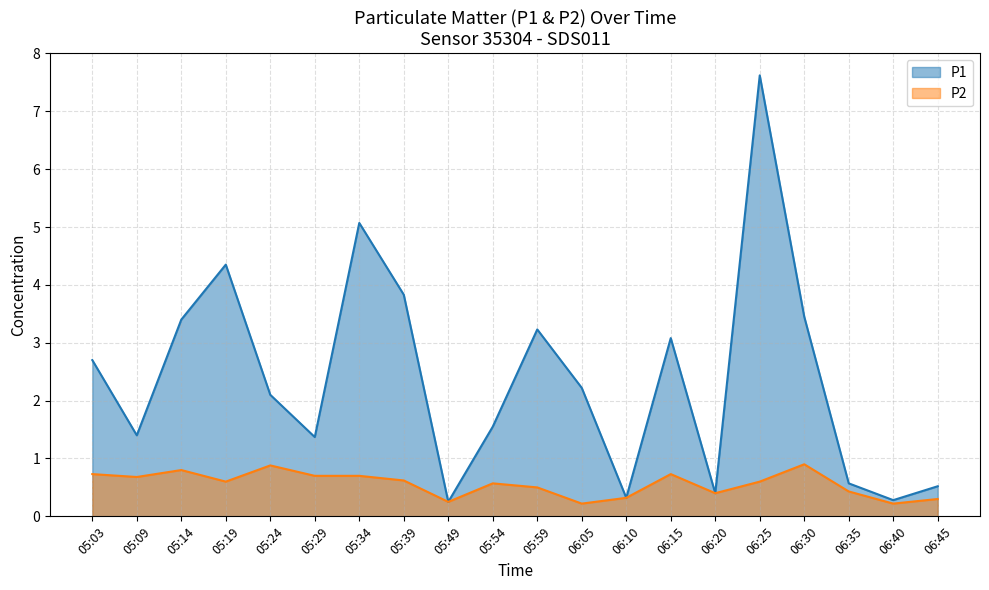

Is the value of P1 at 05:39 greater than the value of P2 at 06:05?

Yes